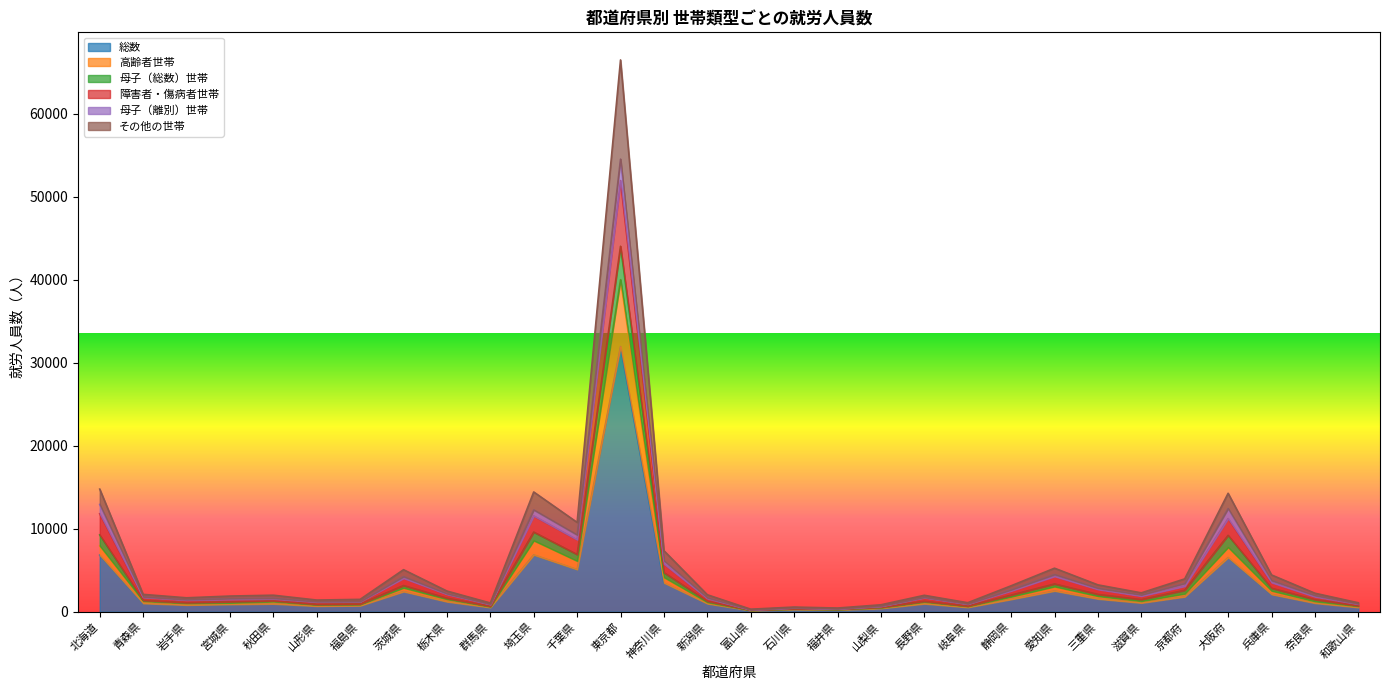

Which category has the highest value in the 総数 series?

東京都